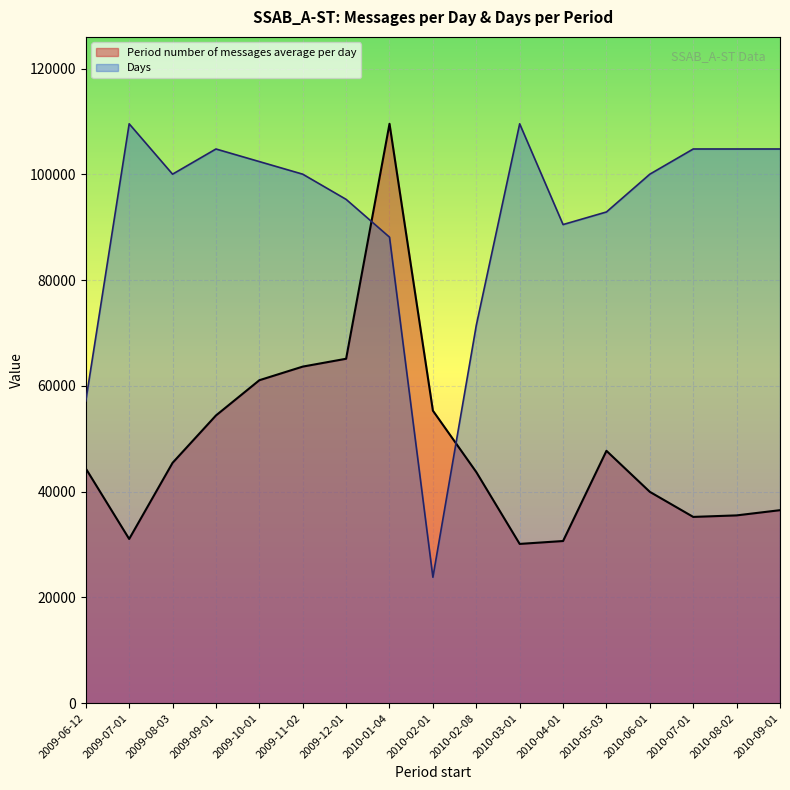

How many lines are shown in the chart?

2